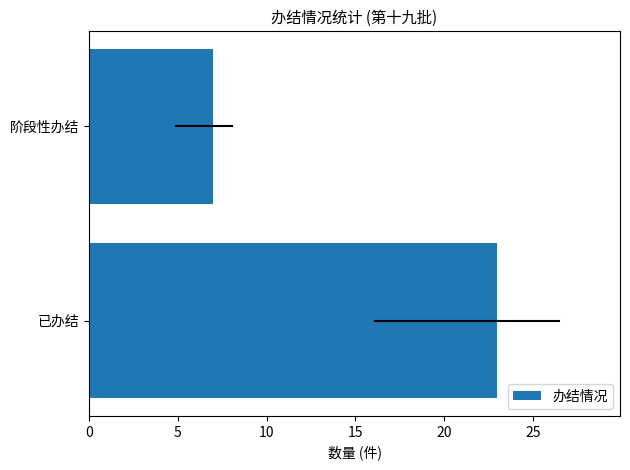

Reading bottom to top, transcribe all the data shown in this chart.

已办结=23	阶段性办结=7